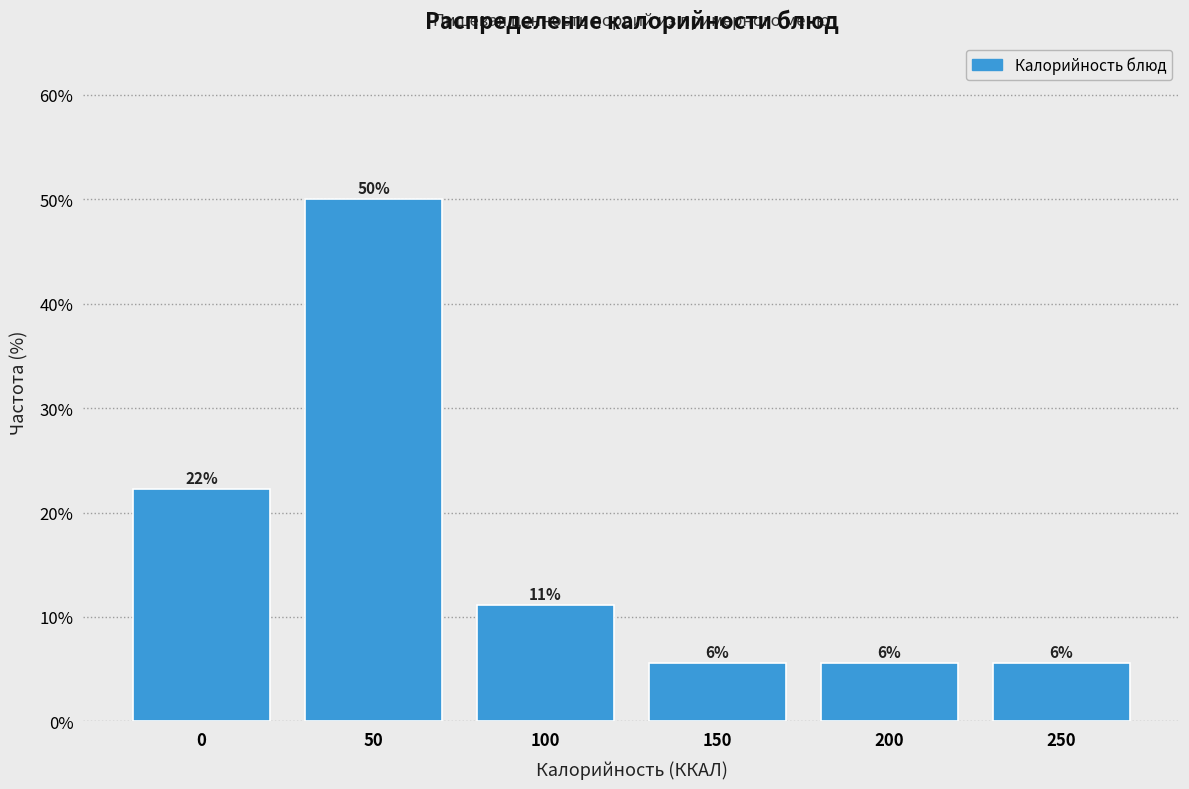

How many bars are there in total?

6